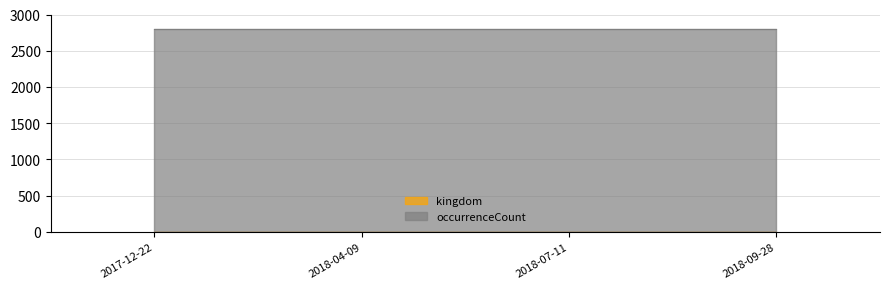

Between 2017-12-22 and 2018-04-09, which series saw the biggest shift?

kingdom